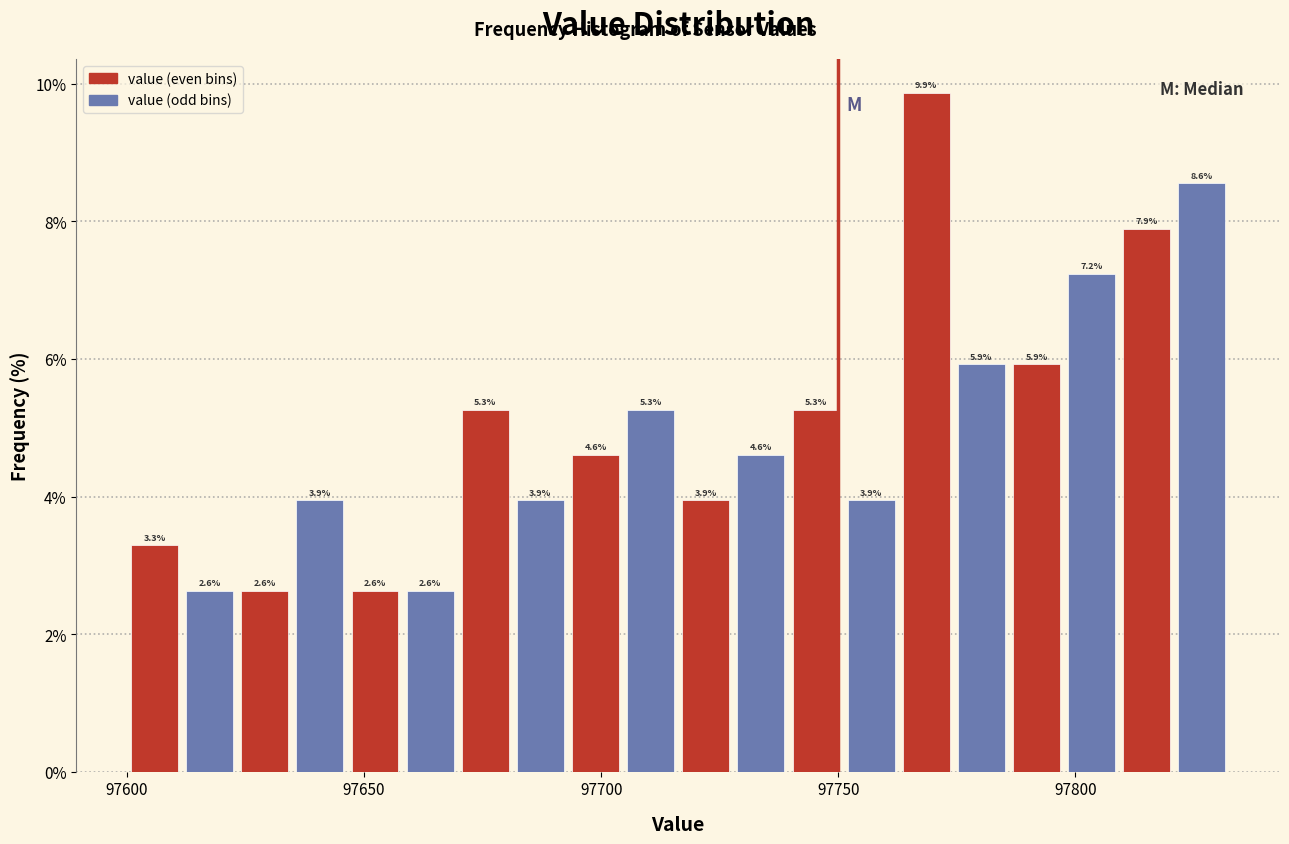

Read against the x-axis, roughly where is the centre of the tallest bar?

97770